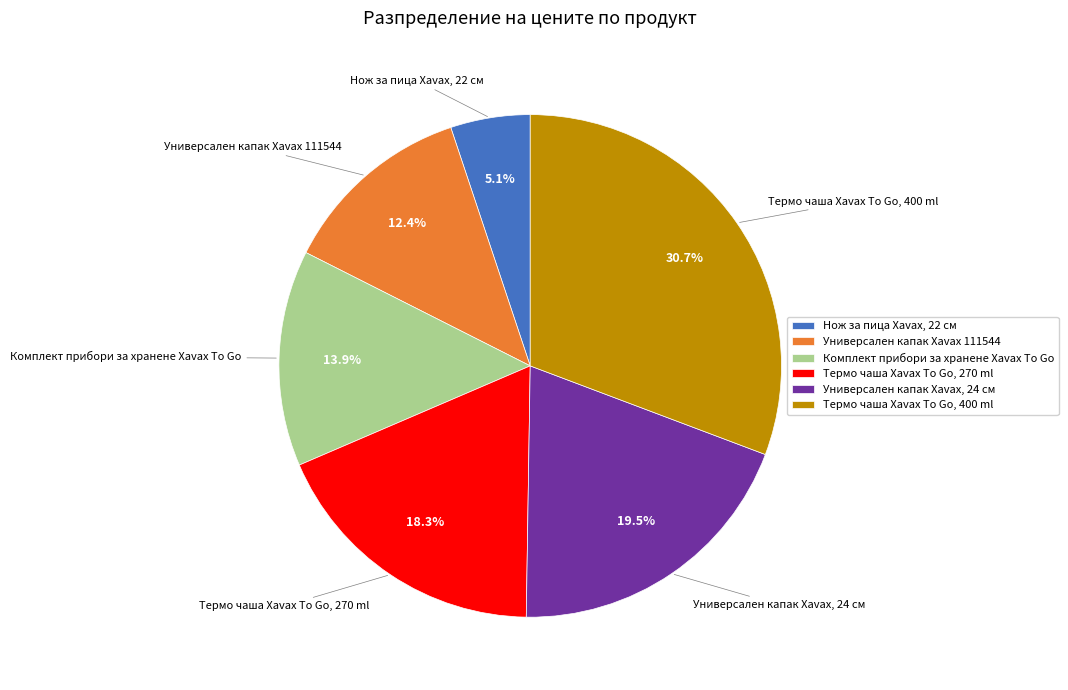

How many slices are in this pie chart?

6